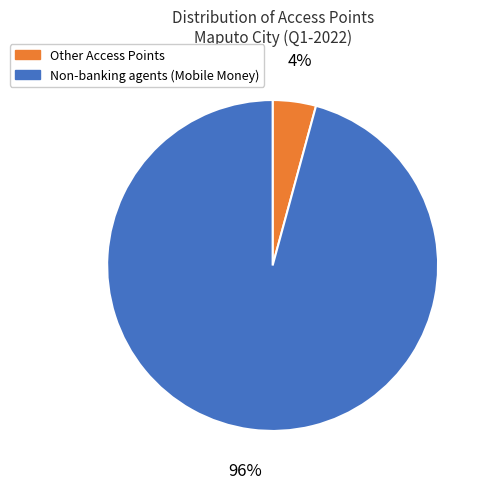

To the nearest percent, what is the combined percentage of Other Access Points and Non-banking agents (Mobile Money)?

100%